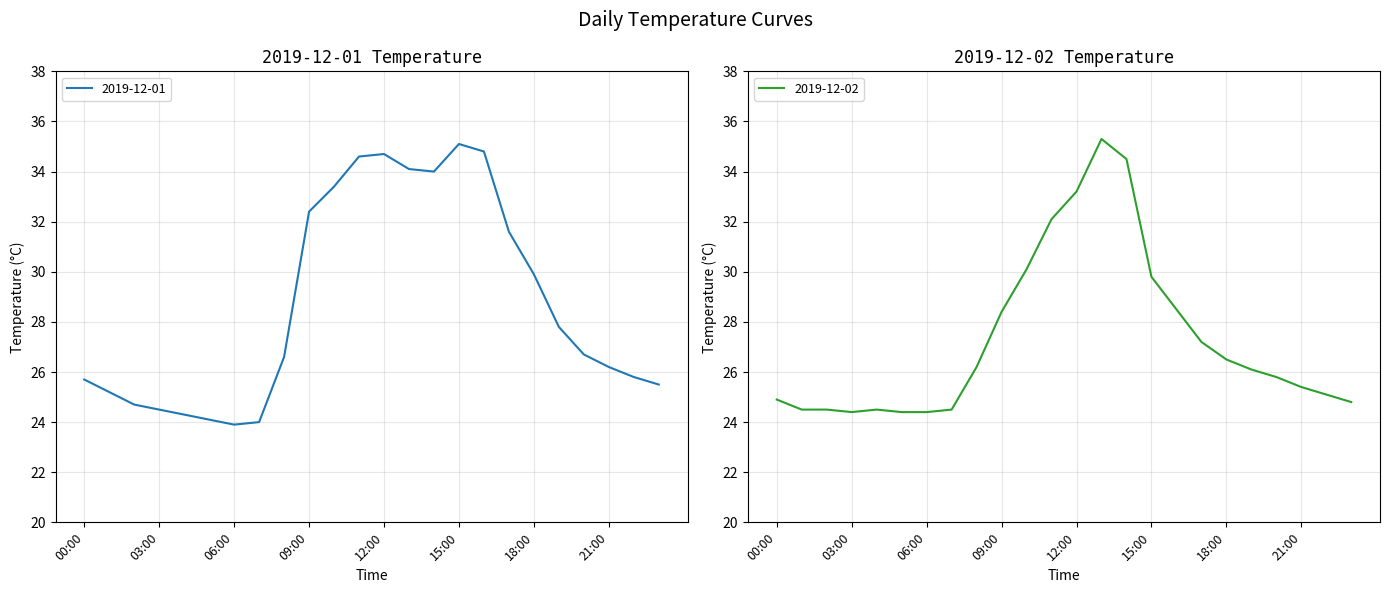

The 2019-12-02 series shows 12.5 at 01:00. True or false?

False